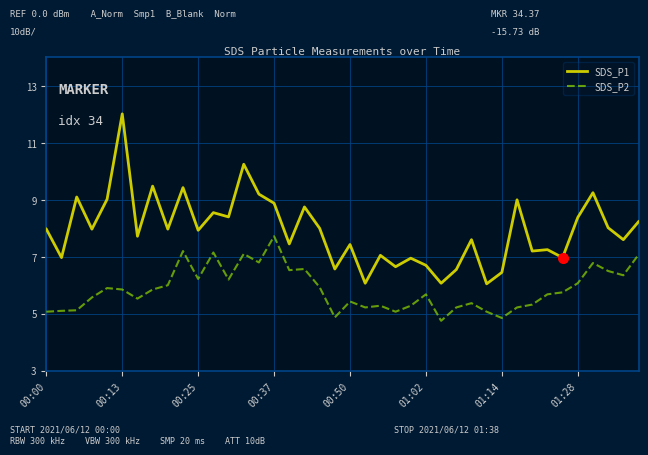

Which series has the largest total across all categories?

SDS_P1